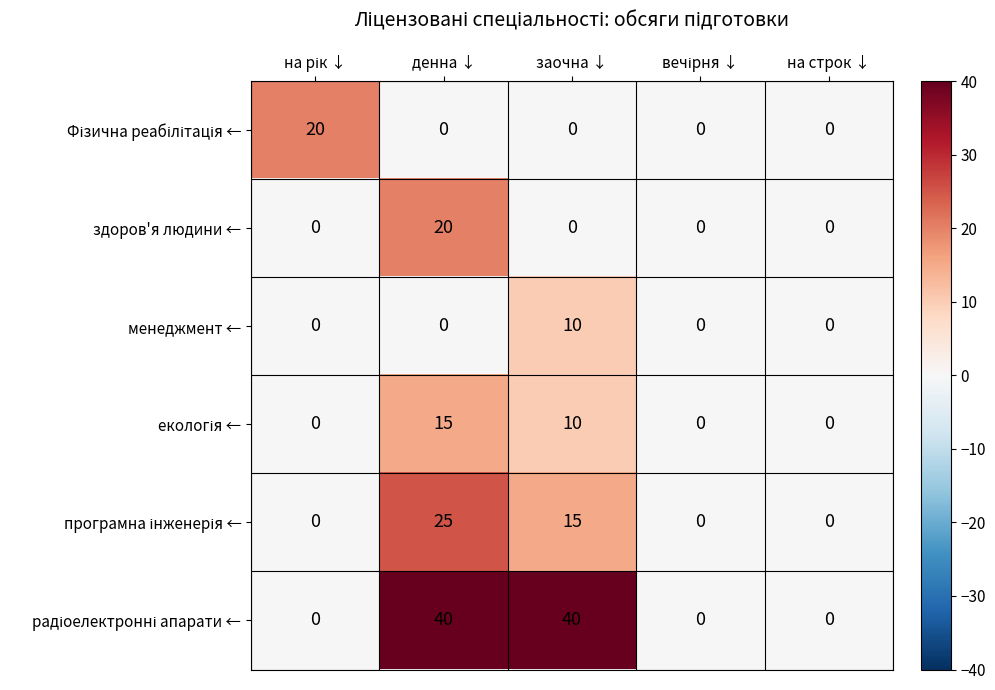

What is the spread (max minus min) of values at заочна ↓?

40